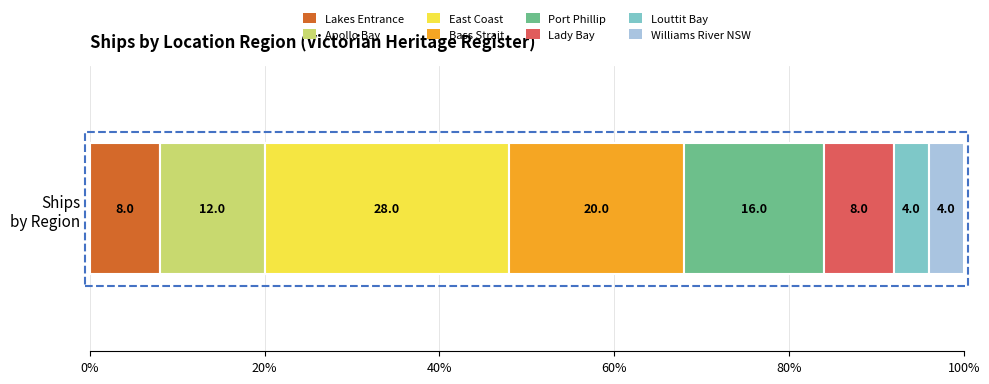

What is the lowest value of the Lakes Entrance series?

8